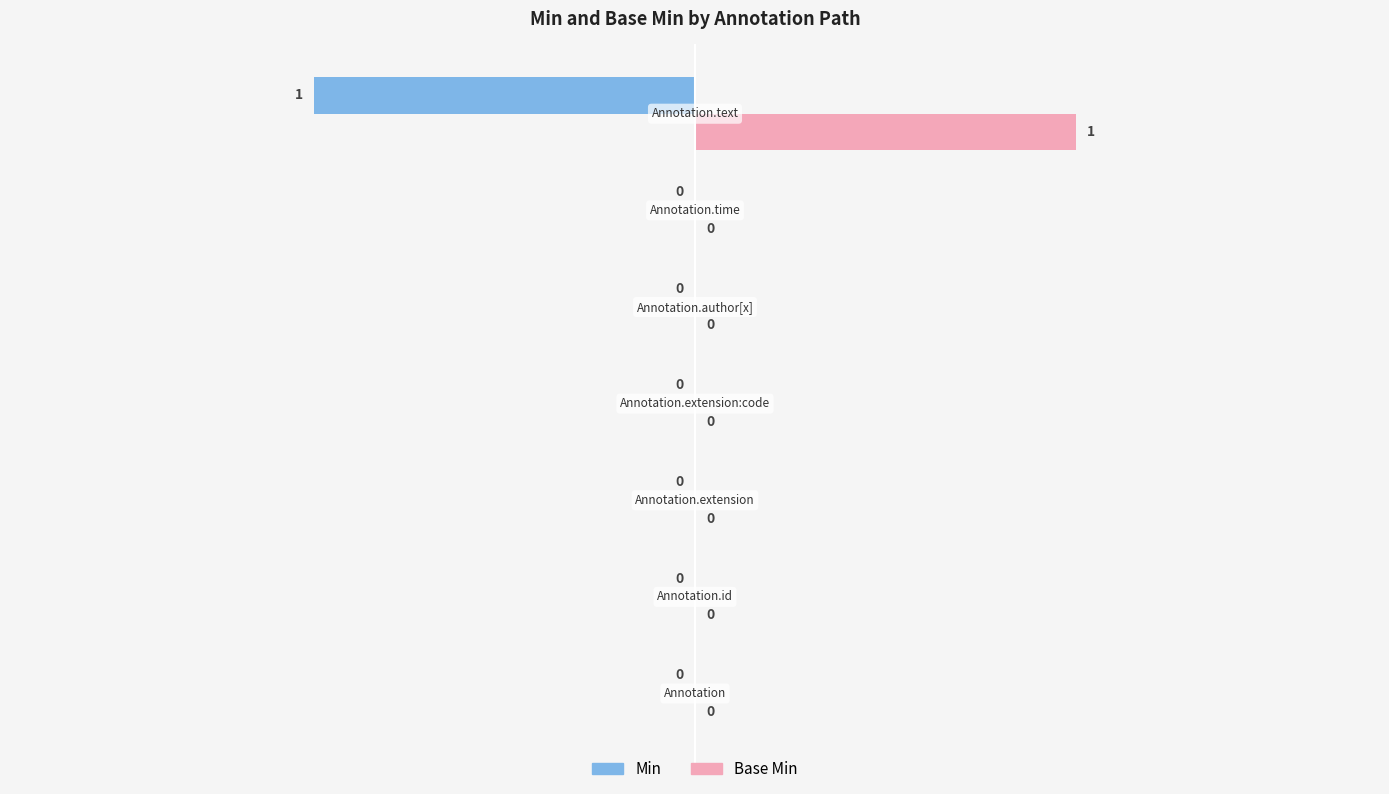

What is the sum of all Base Min values?

1